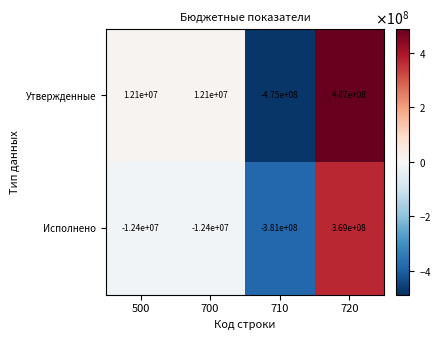

Which series has the largest total across all categories?

Утвержденные